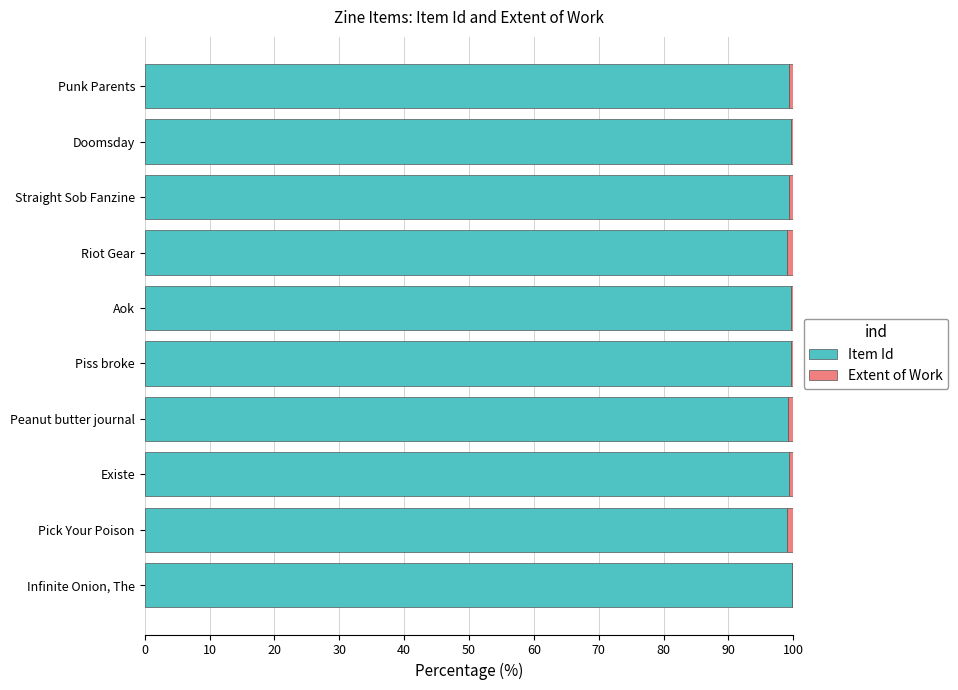

The Item Id series shows 99.3 at Punk Parents. True or false?

True